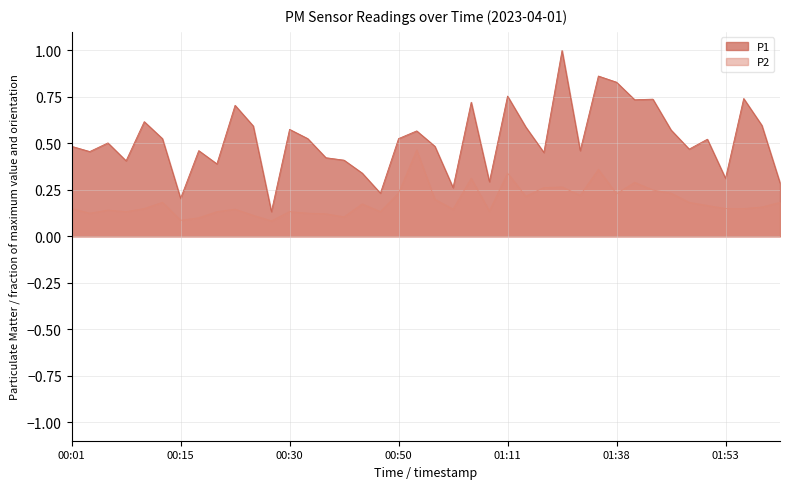

Between 00:56 and 00:50, which is larger?

00:50